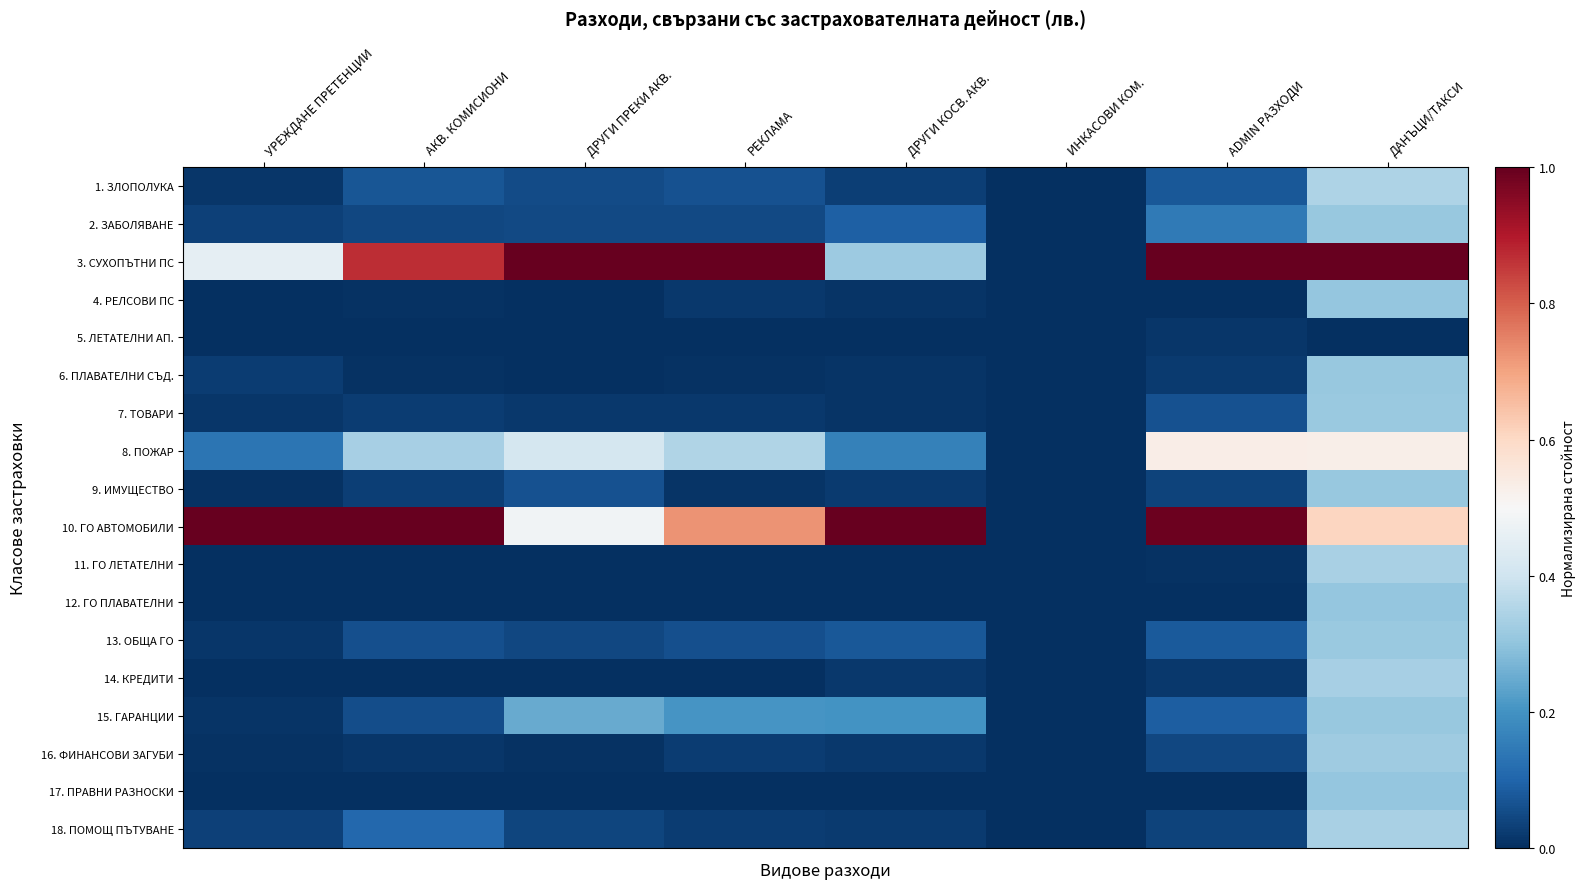

Which series has the largest total across all categories?

10. ГО АВТОМОБИЛИ